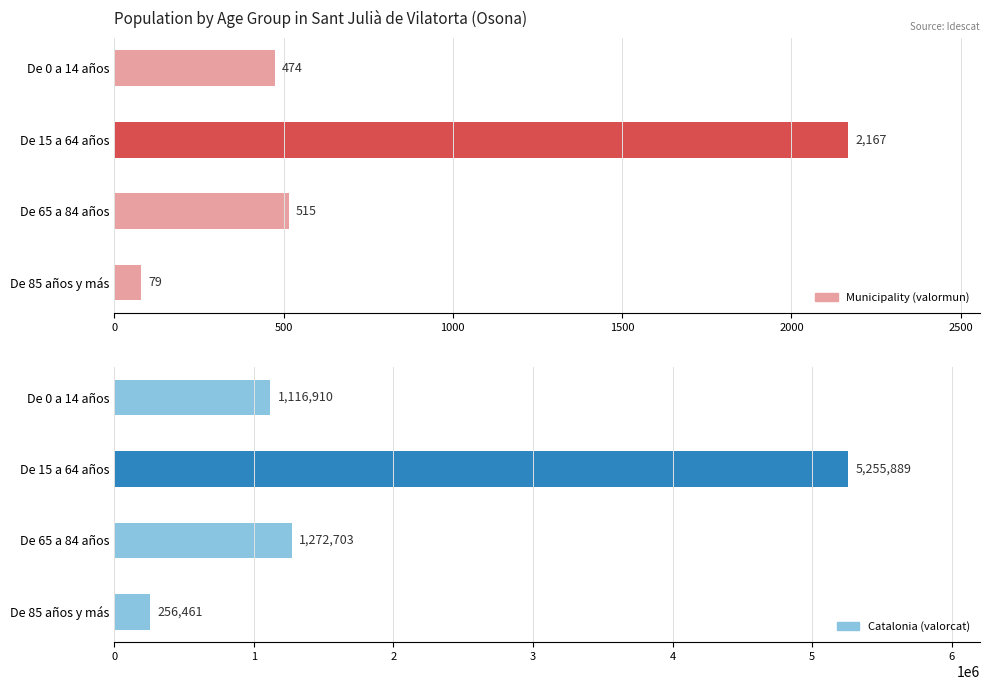

At how many categories does at least one series exceed 166076?

4